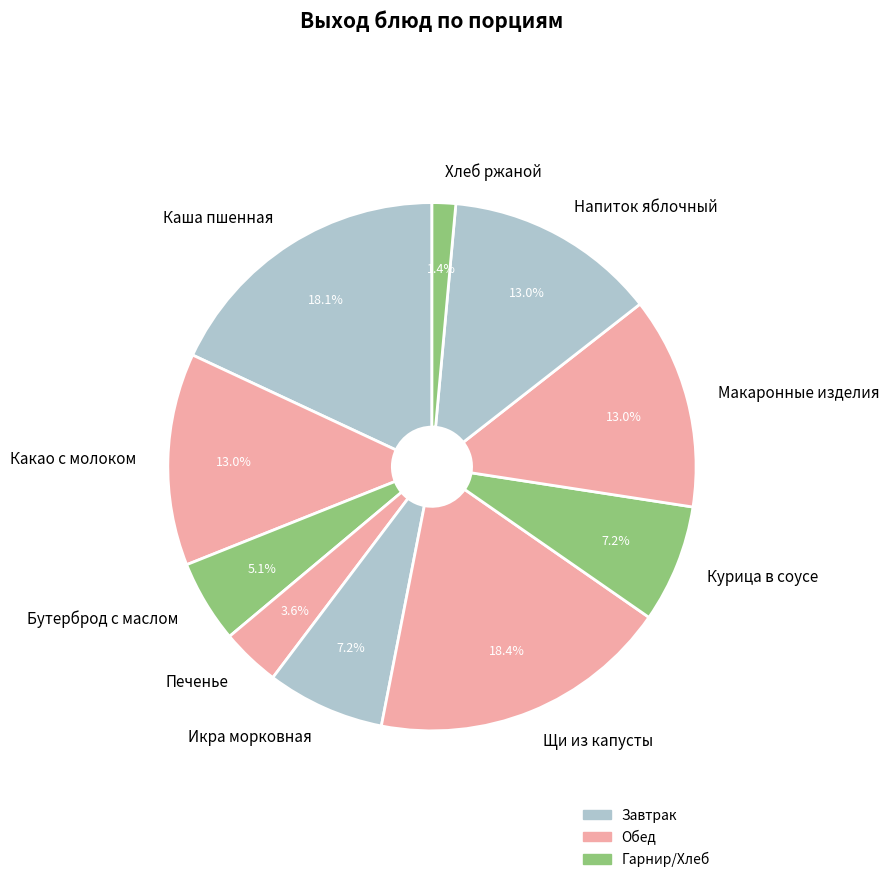

What portion of the pie excludes Курица в соусе?

92.8%